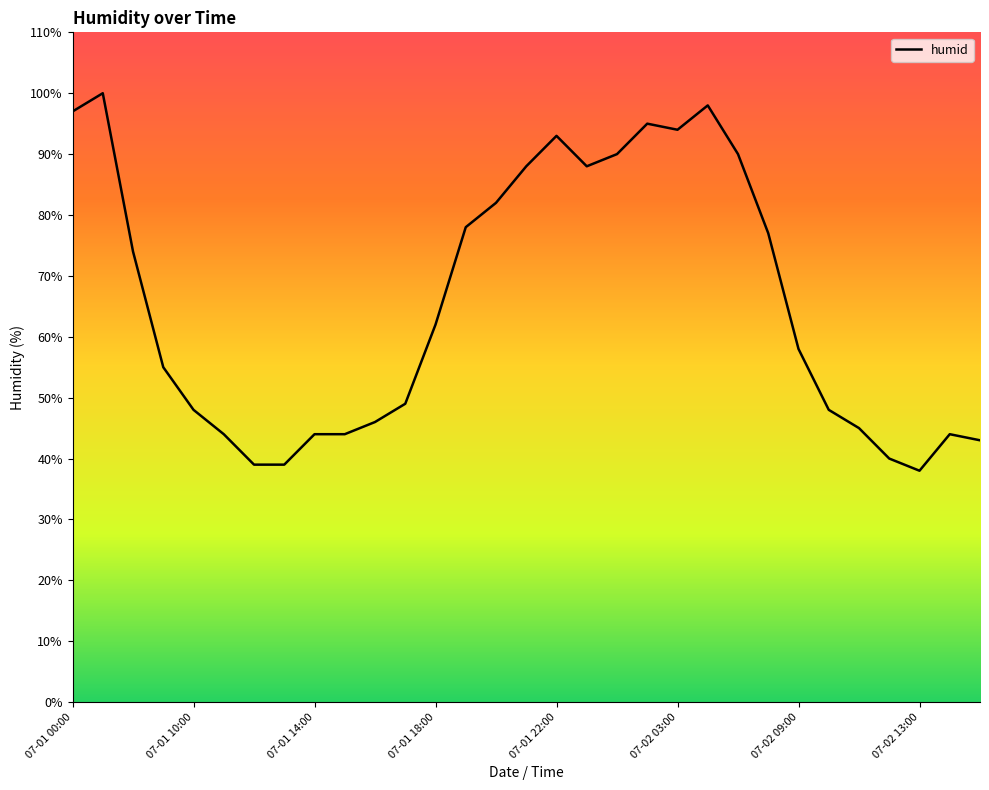

What is the difference between the maximum and minimum values?

62